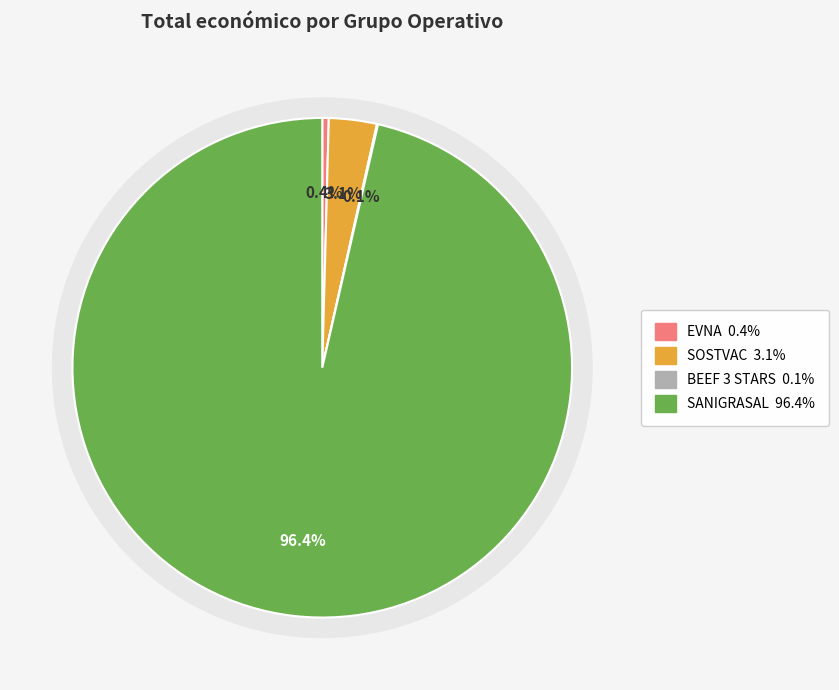

To the nearest percent, what is the difference between the largest and smallest slice percentages?

96%